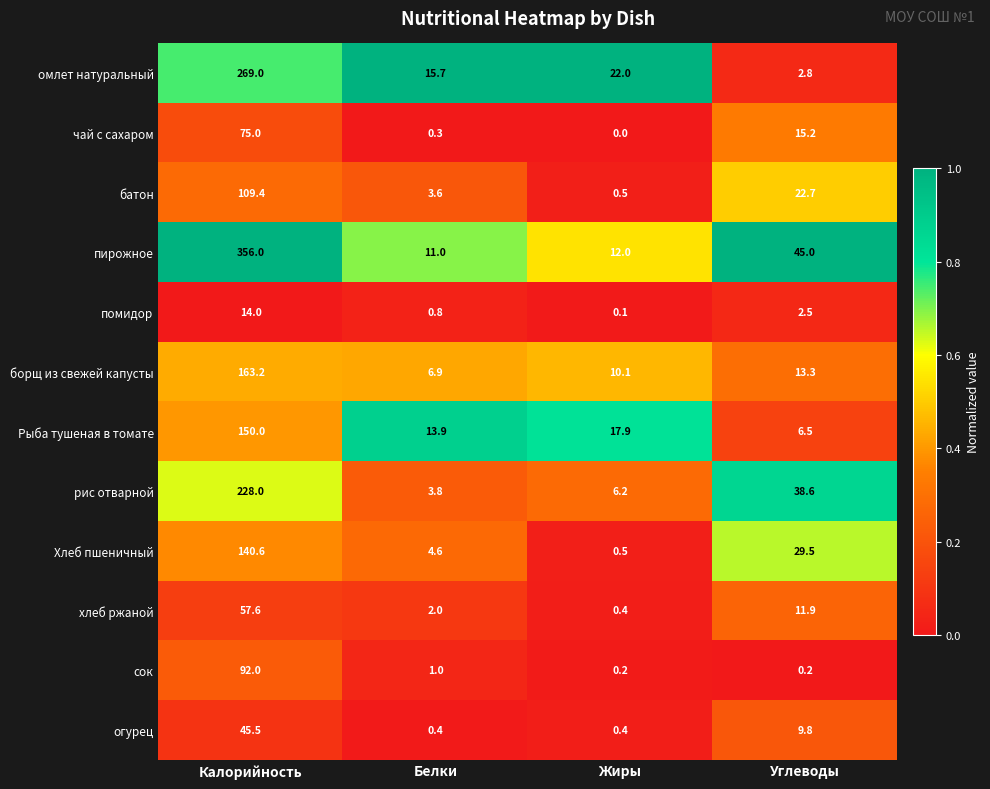

Where is чай с сахаром nearest to the value 37?

Углеводы